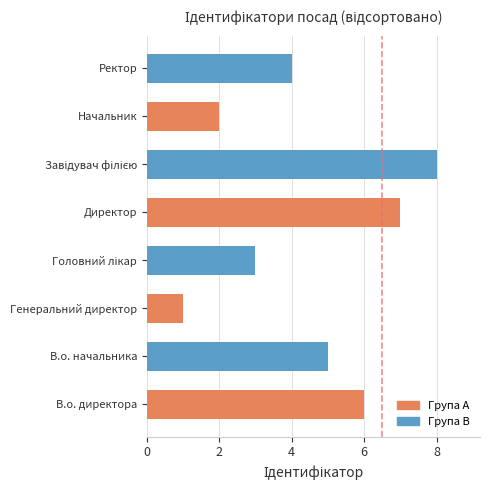

What is the difference between the second highest and minimum values?

6